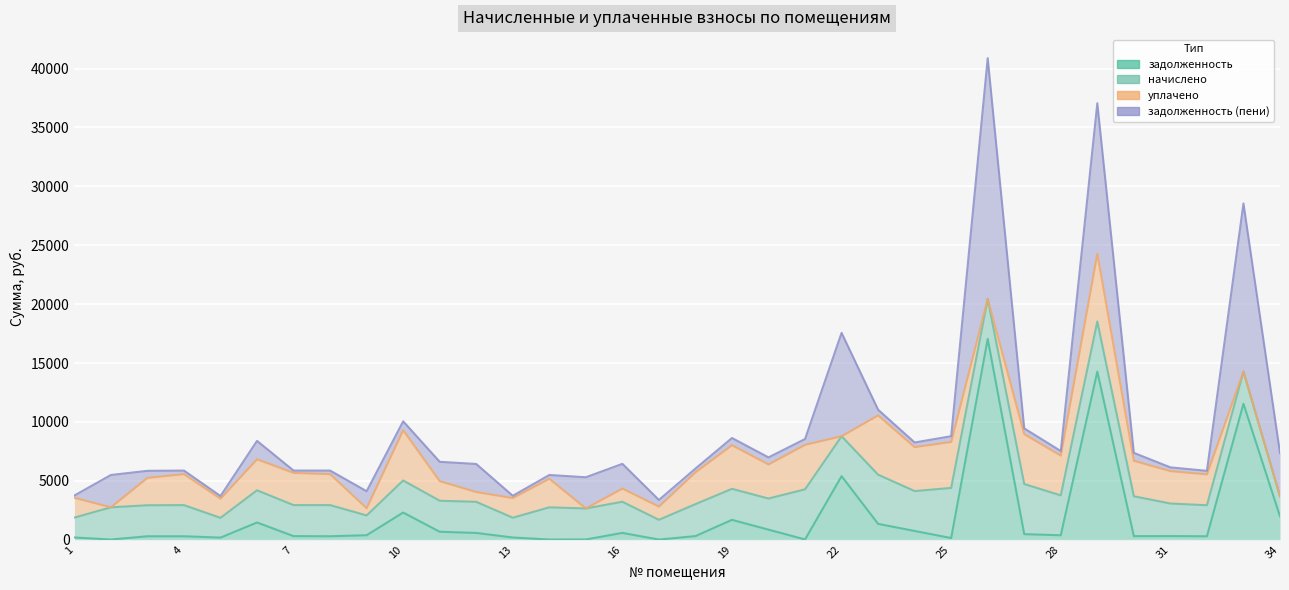

List the series in order of their peak value, lowest first.

начислено, уплачено, задолженность, задолженность (пени)